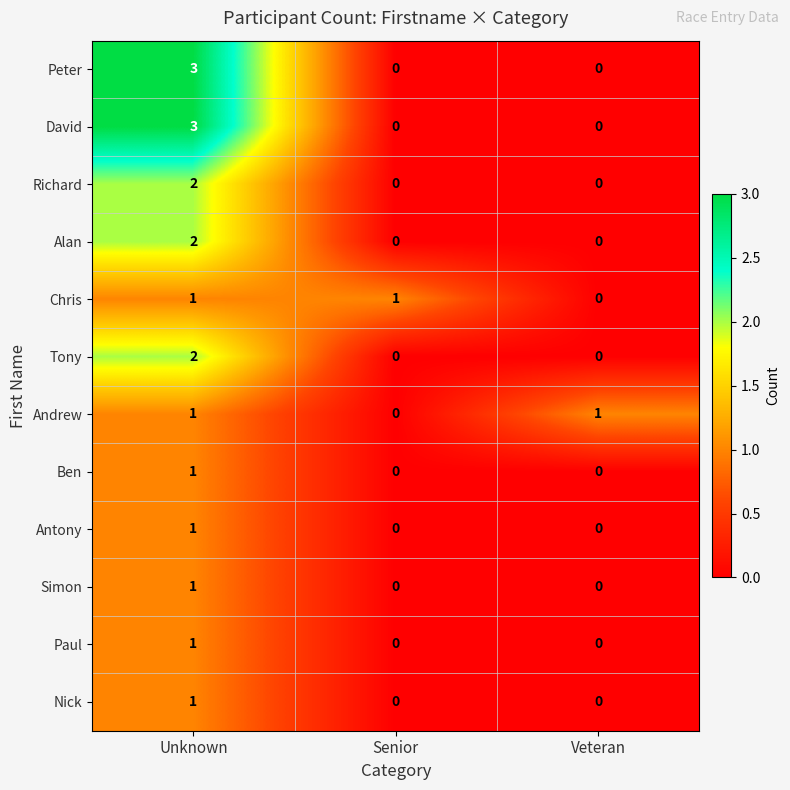

At which category is the sum across all series the highest?

Unknown